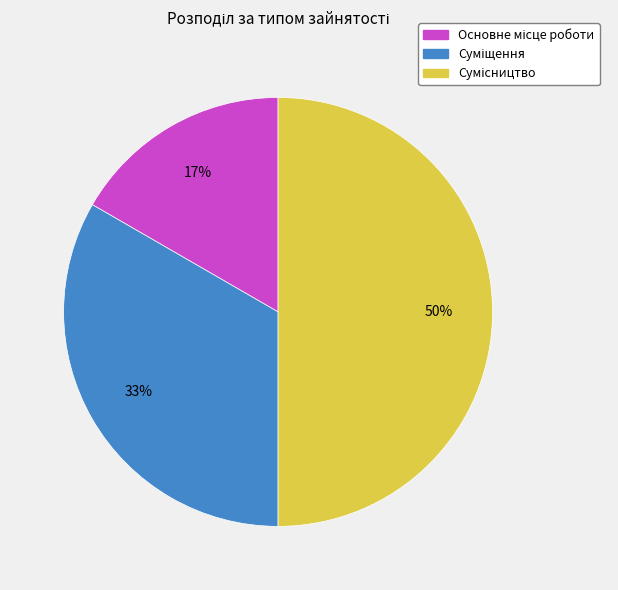

To the nearest percent, what is the average slice percentage?

33%